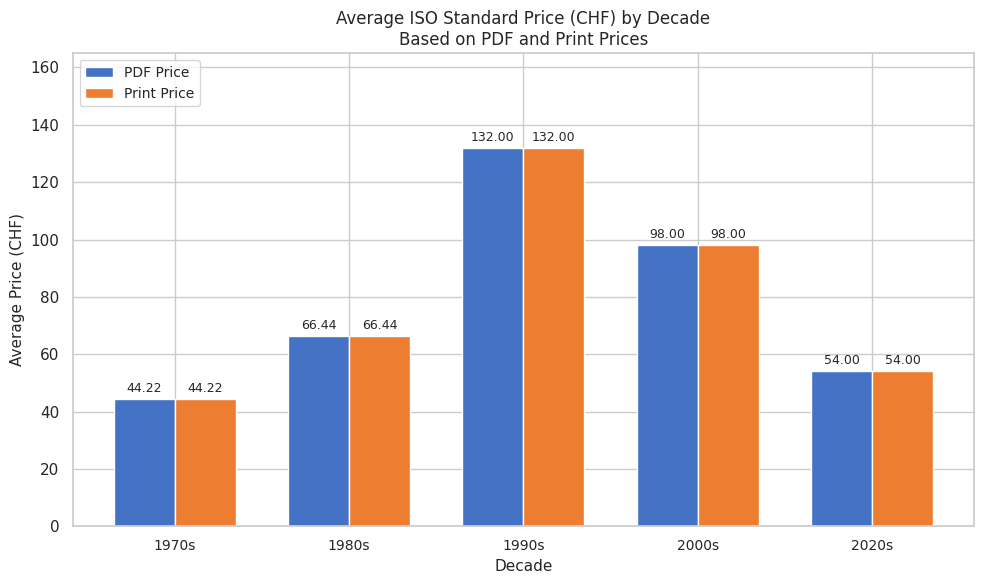

Are the bars grouped side by side (vs. stacked)?

Yes